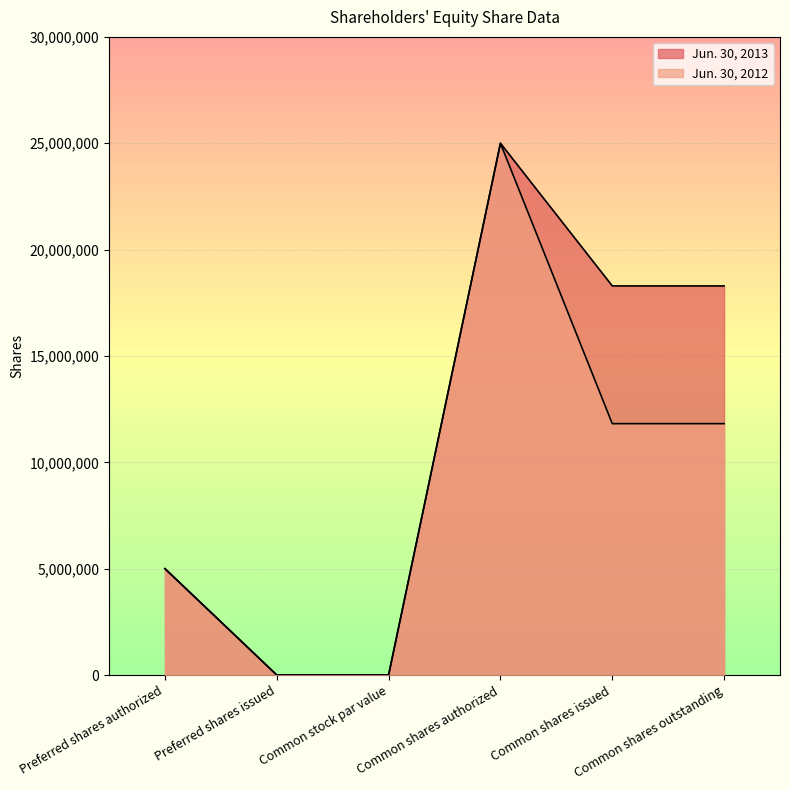

The value of Jun. 30, 2012 at Common stock par value is 0. True or false?

True